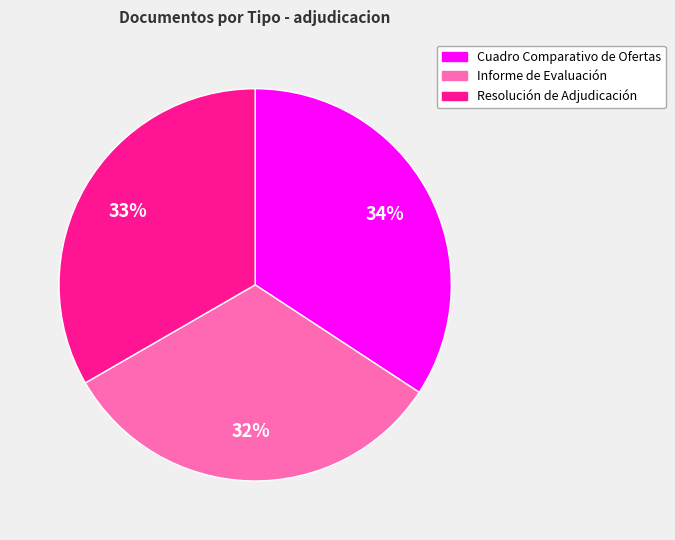

The Resolución de Adjudicación slice represents 25% of the pie. True or false?

False